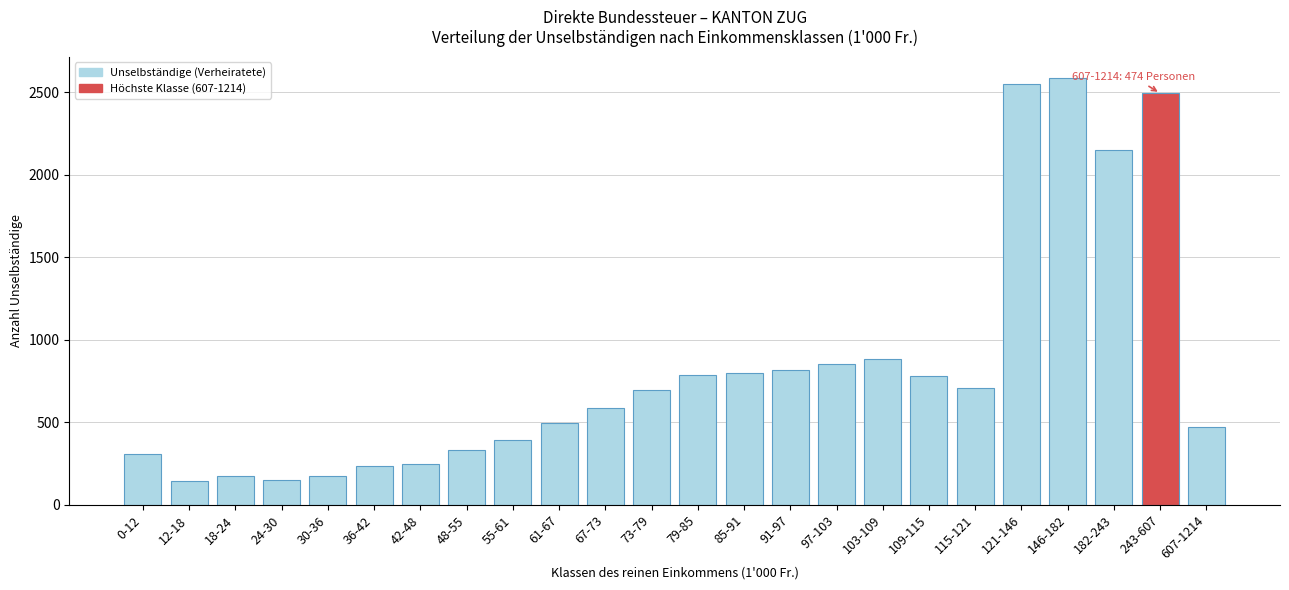

What is the greatest value displayed?

2585